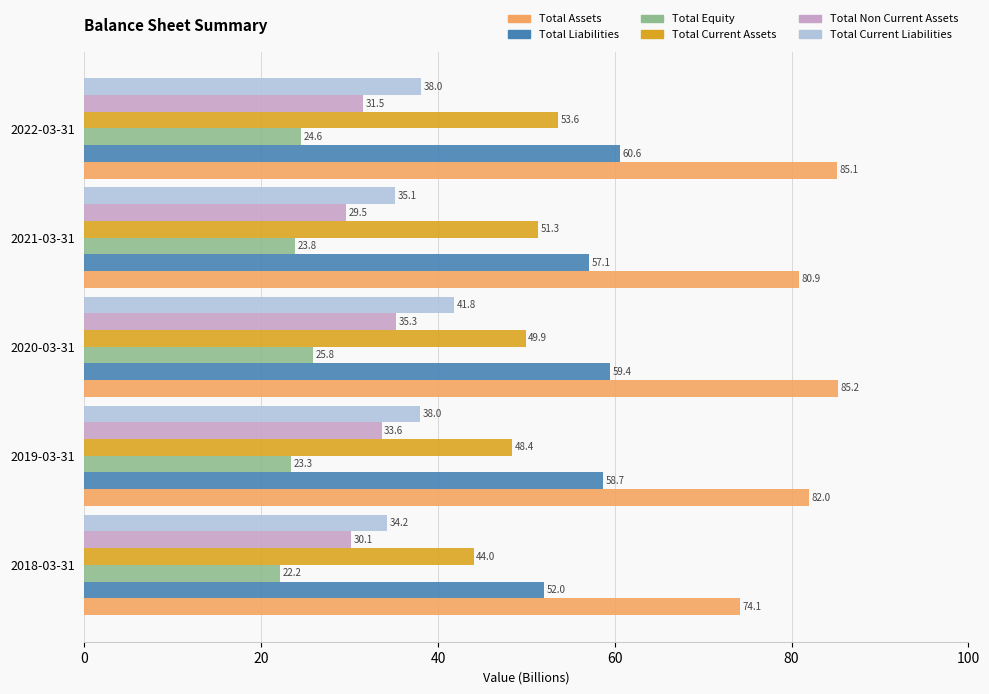

Which series has the largest total across all categories?

Total Assets